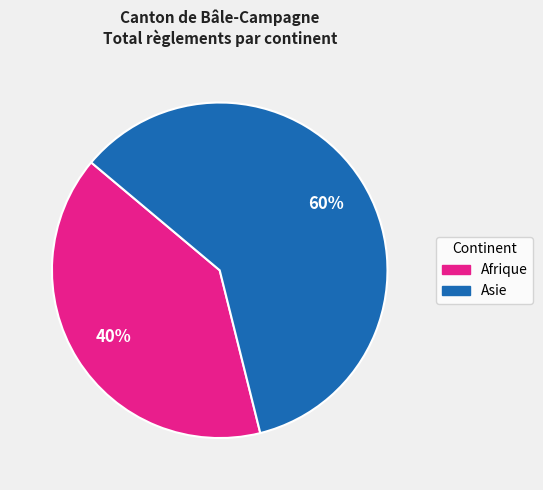

To the nearest percent, what is the difference between the largest and smallest slice percentages?

20%